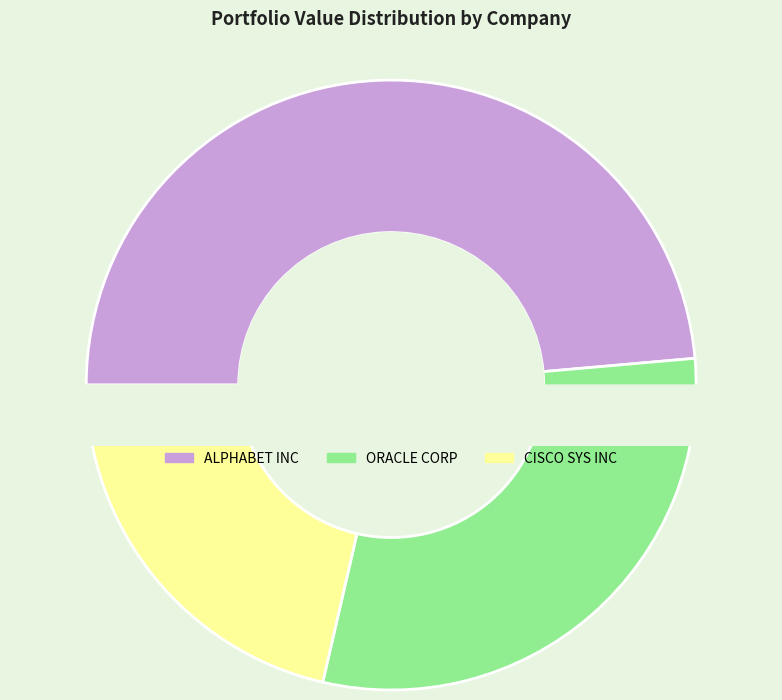

Is there any slice that represents more than half of the pie?

No